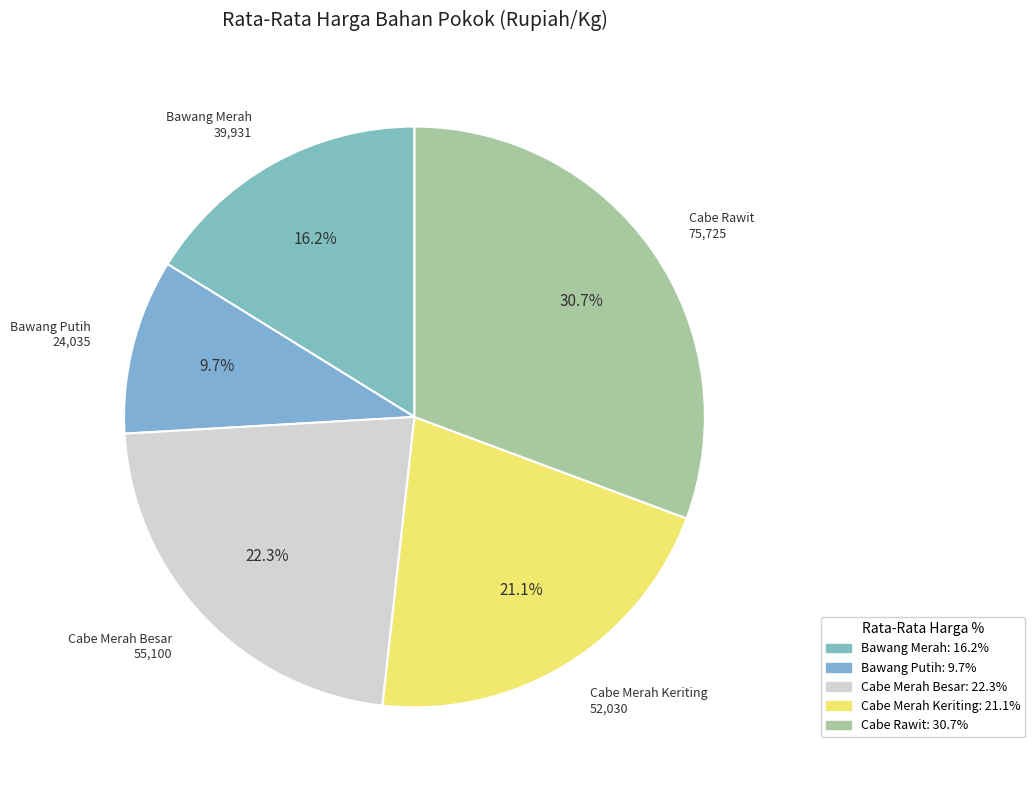

To the nearest percent, what portion does Cabe Rawit represent?

31%